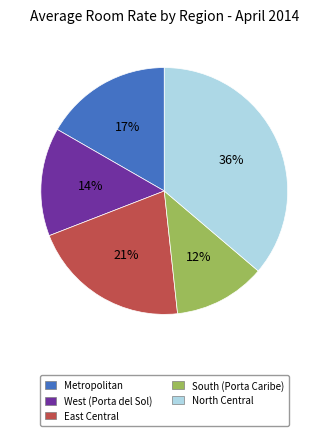

What is the ratio of the value at East Central to the value at West (Porta del Sol)?

1.5